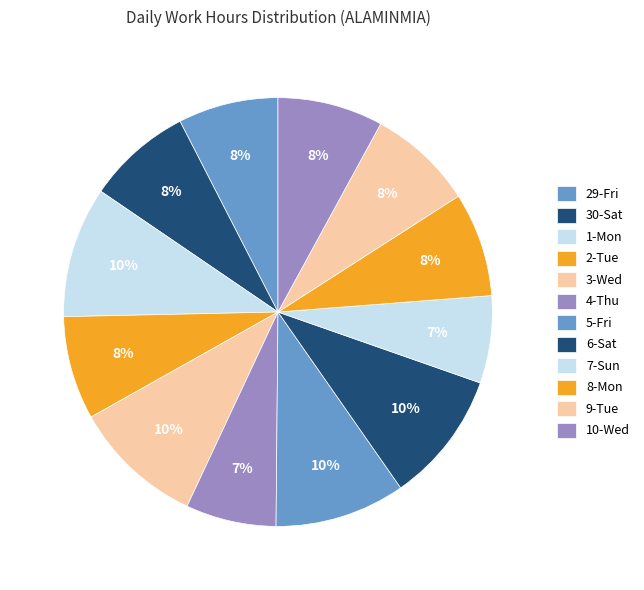

What is the total percentage of 10-Wed and 4-Thu?

14.8%